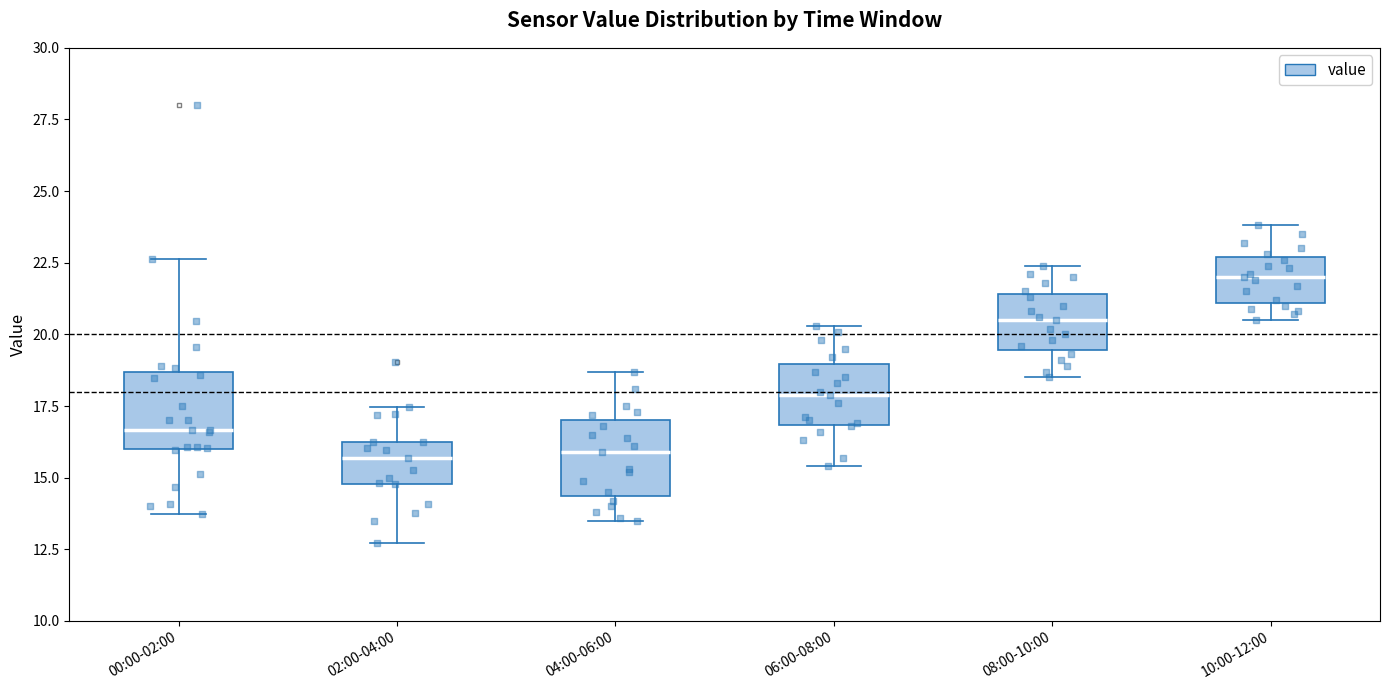

Reading left to right, transcribe this box plot: for each box, give where its median line is, the range the box spans, and where its two whiskers end, as read against the y-axis. The values are not printed on the chart, so give them approximately, as read against the axis.

00:00-02:00: median 16.5, box 16.0 to 18.5, whiskers 13.5 to 22.5
02:00-04:00: median 15.5, box 15.0 to 16.0, whiskers 12.5 to 17.5
04:00-06:00: median 16.0, box 14.5 to 17.0, whiskers 13.5 to 18.5
06:00-08:00: median 18.0, box 17.0 to 19.0, whiskers 15.5 to 20.5
08:00-10:00: median 20.5, box 19.5 to 21.5, whiskers 18.5 to 22.5
10:00-12:00: median 22.0, box 21.0 to 22.5, whiskers 20.5 to 24.0